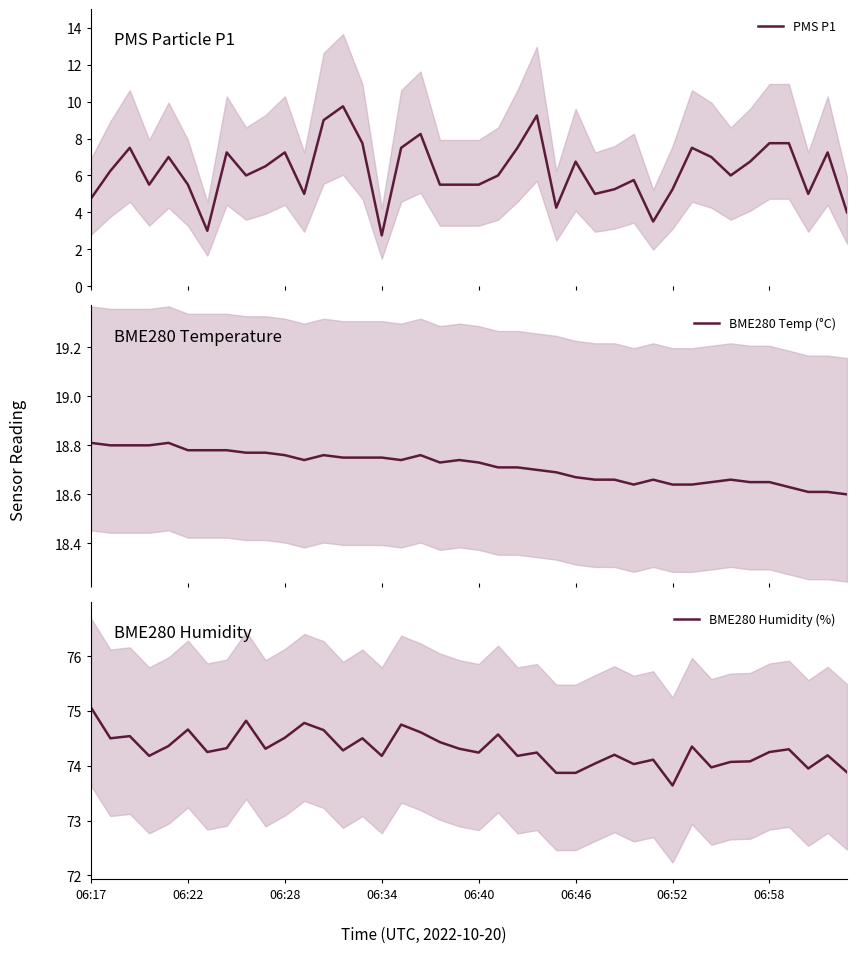

What value does the BME280 Humidity (%) series have at 27?

74.2